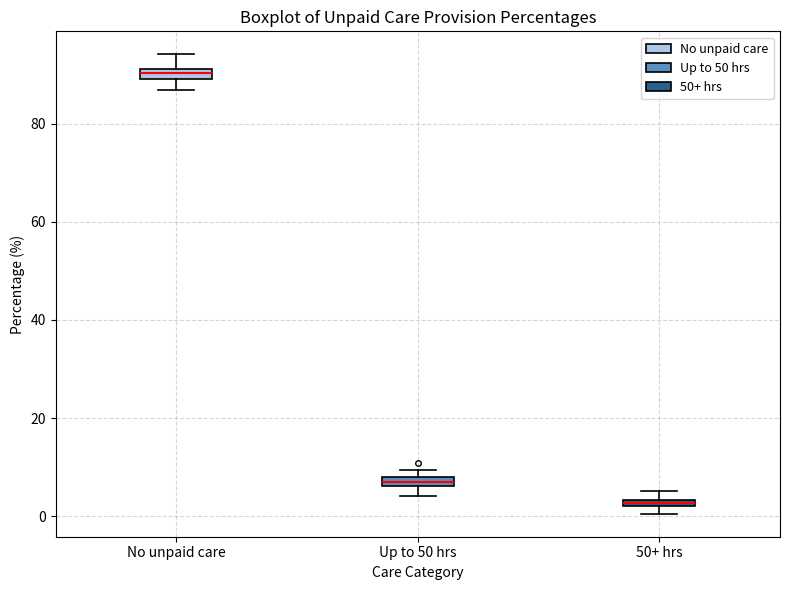

Which box's median line is the lowest?

50+ hrs